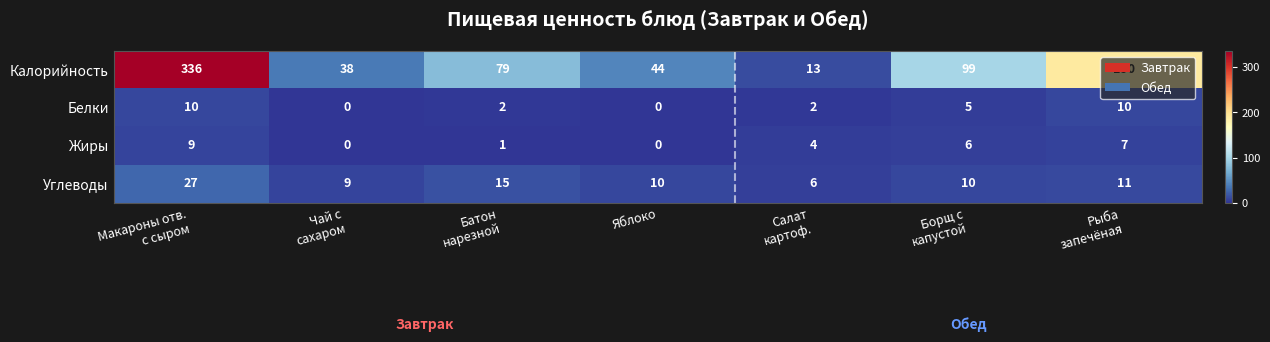

What is the maximum value for Белки?

10